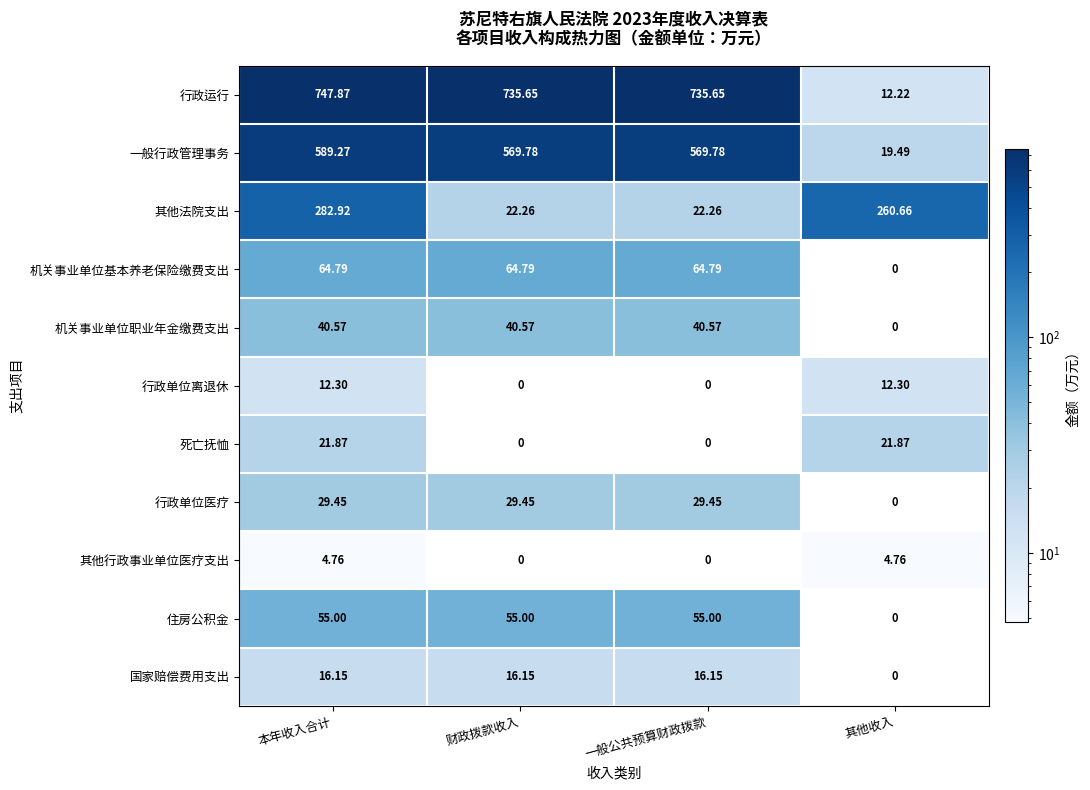

Rank the series by their maximum value, from highest to lowest.

行政运行, 一般行政管理事务, 其他法院支出, 机关事业单位基本养老保险缴费支出, 住房公积金, 机关事业单位职业年金缴费支出, 行政单位医疗, 死亡抚恤, 国家赔偿费用支出, 行政单位离退休, 其他行政事业单位医疗支出